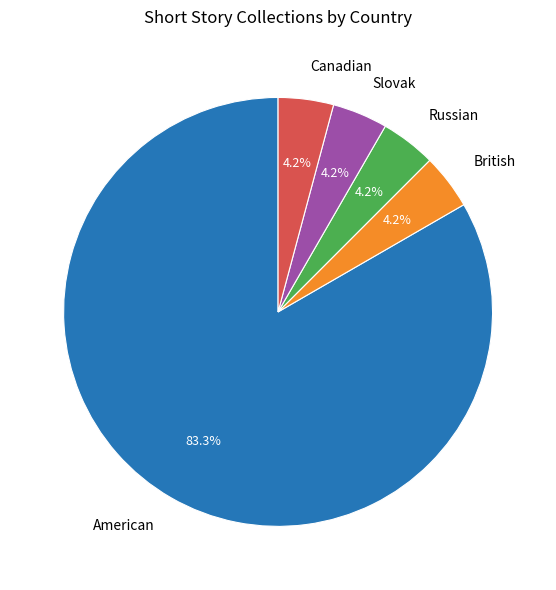

Count the number of slices in the pie.

5